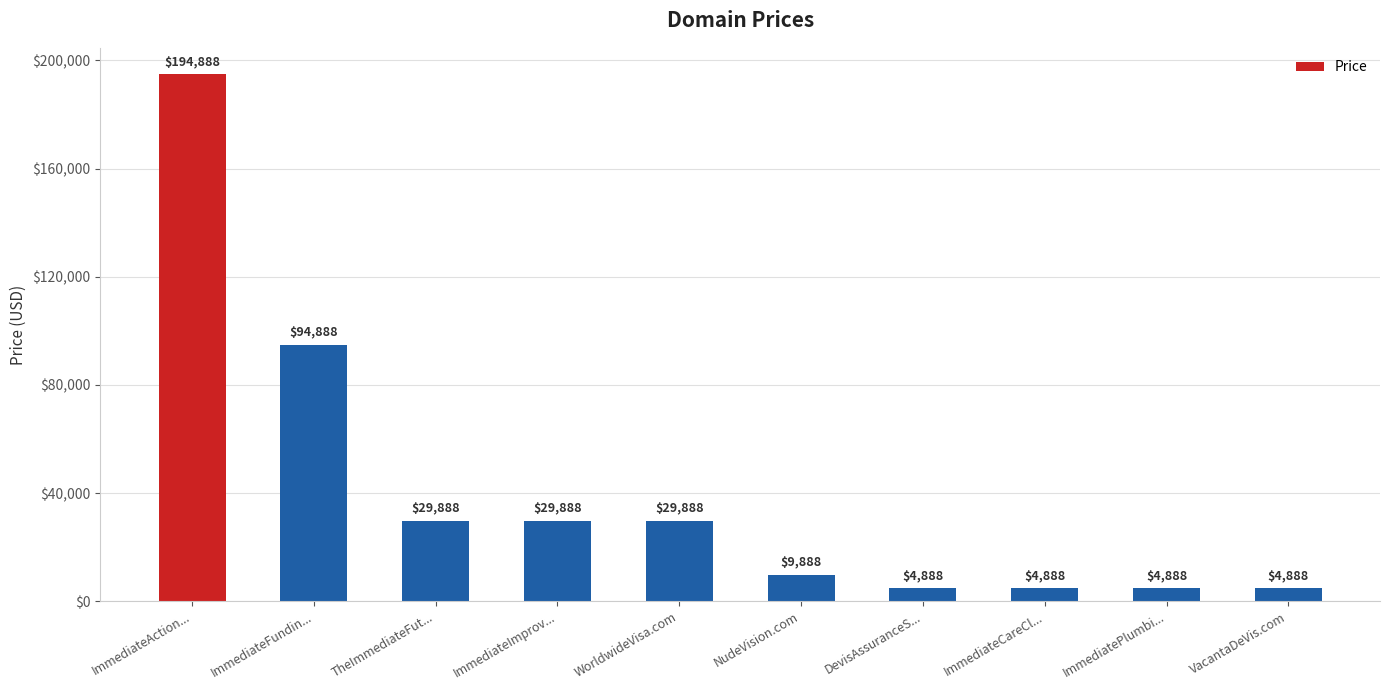

What is the change in value from ImmediateFundin... to ImmediateCareCl...?

-90000